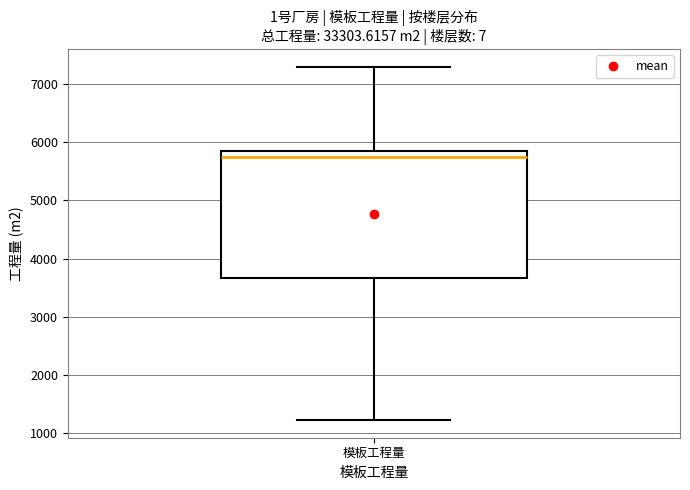

Transcribe this box plot: give where the median line is, the range the box spans, and where the two whiskers end, as read against the y-axis. The values are not printed on the chart, so give them approximately, as read against the axis.

median 5700, box 3700 to 5900, whiskers 1200 to 7300